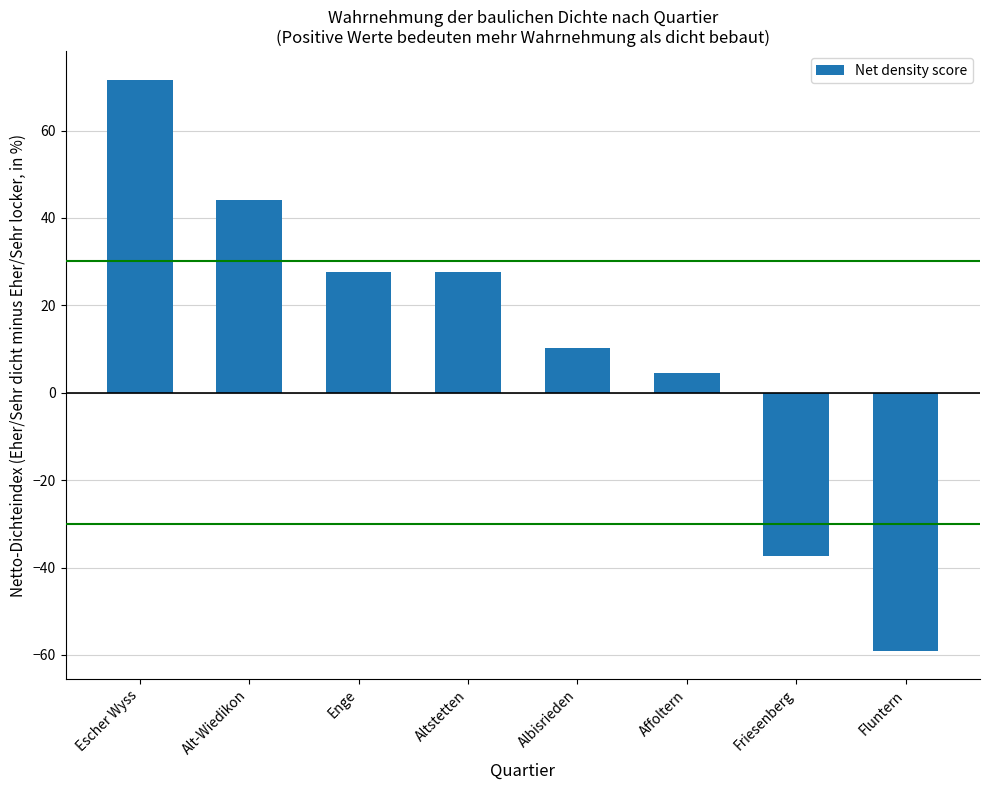

What is the label of the 2nd bar from the right?

Friesenberg